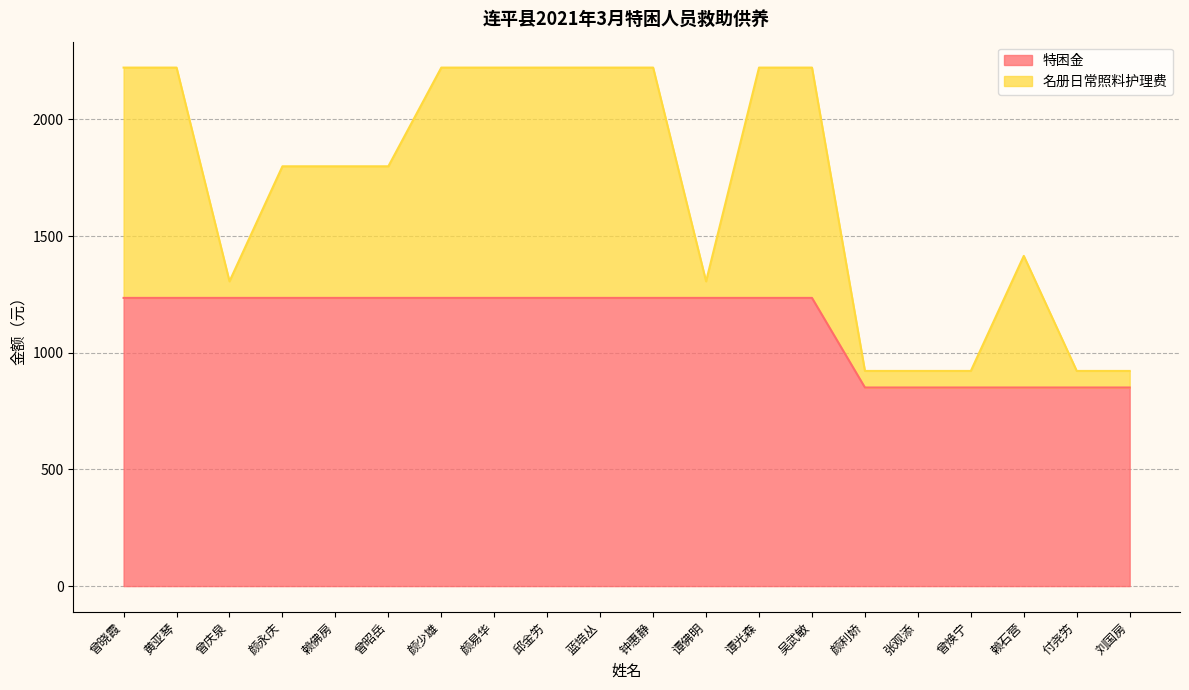

Does the chart display data point markers on the line(s)?

No